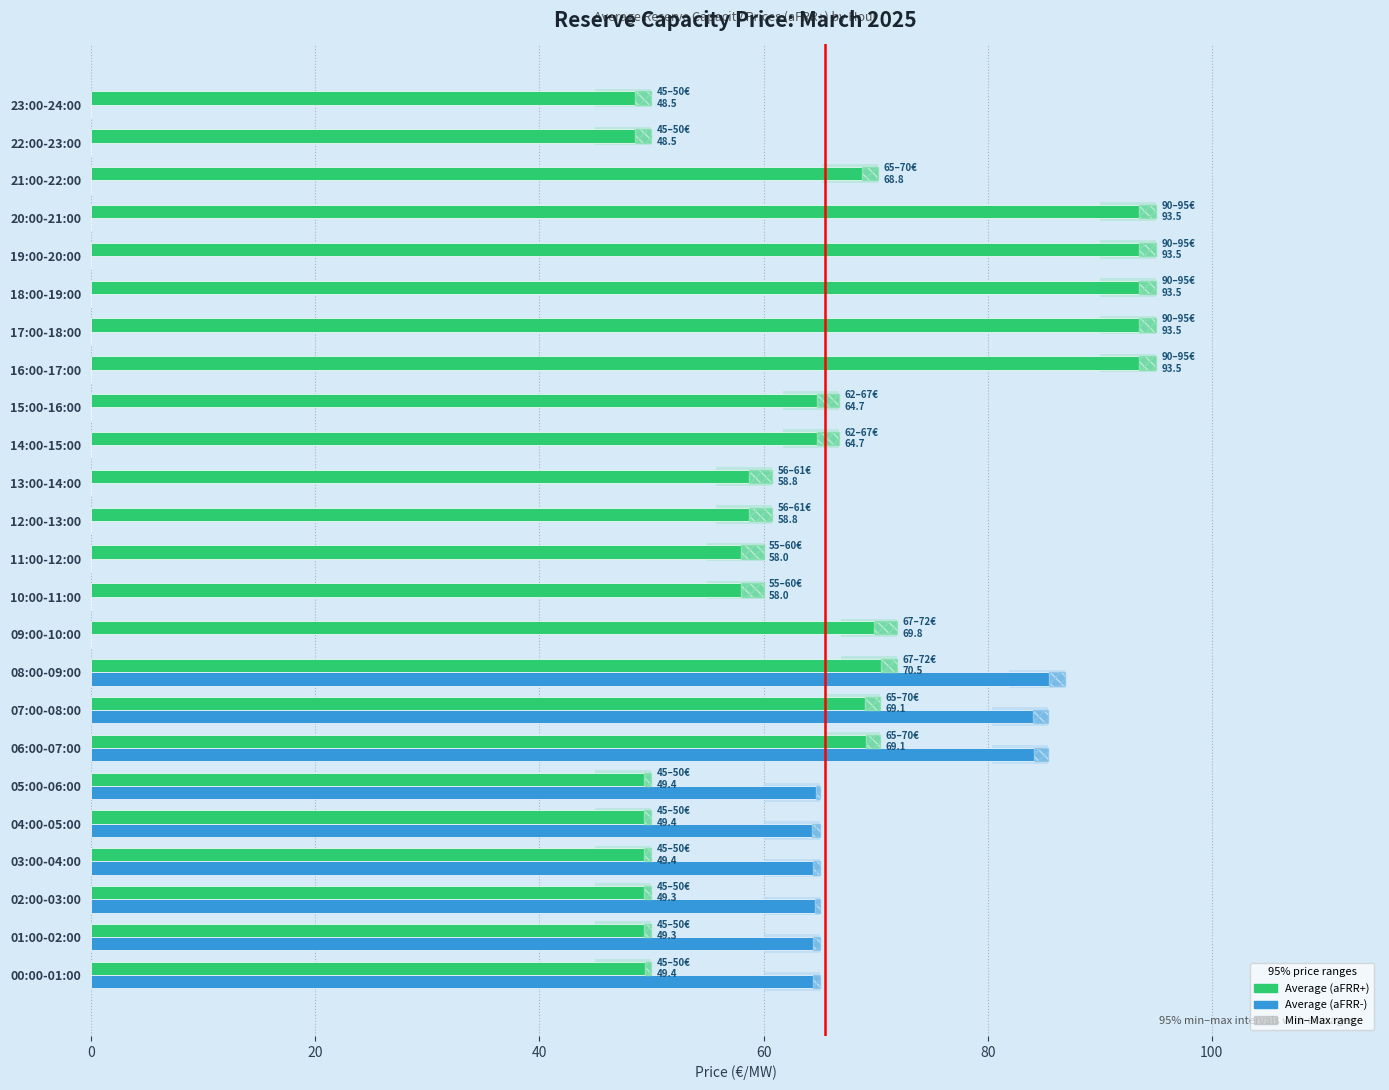

What is the sum of all Average (aFRR+) values?

1571.1